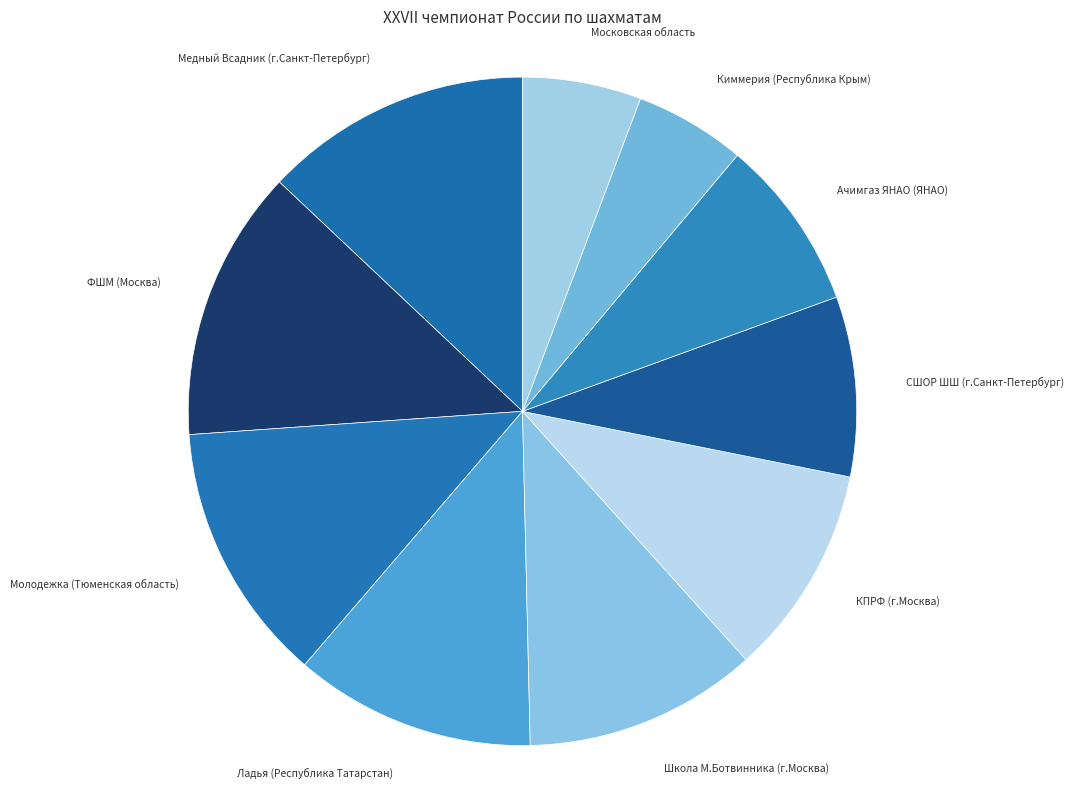

Is Школа М.Ботвинника (г.Москва) the majority of the pie?

No